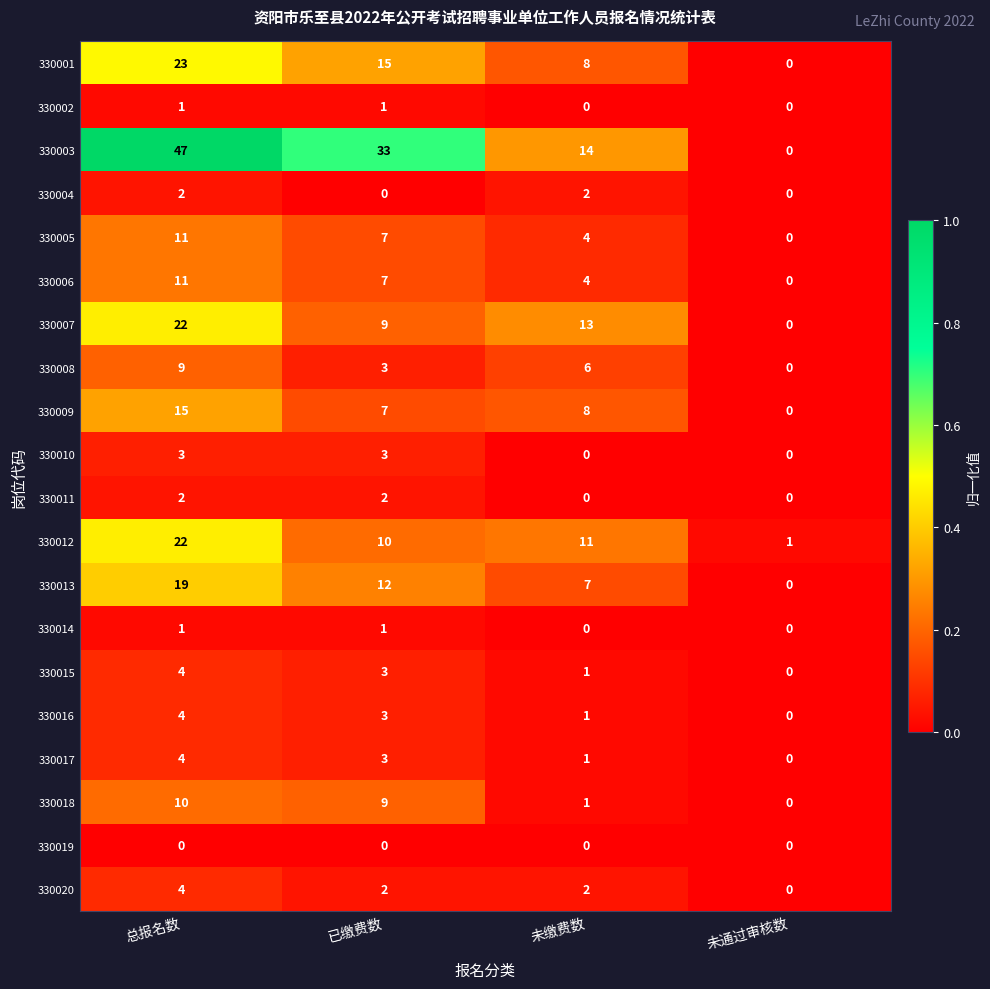

How many 330004 values are between 0 and 2?

4